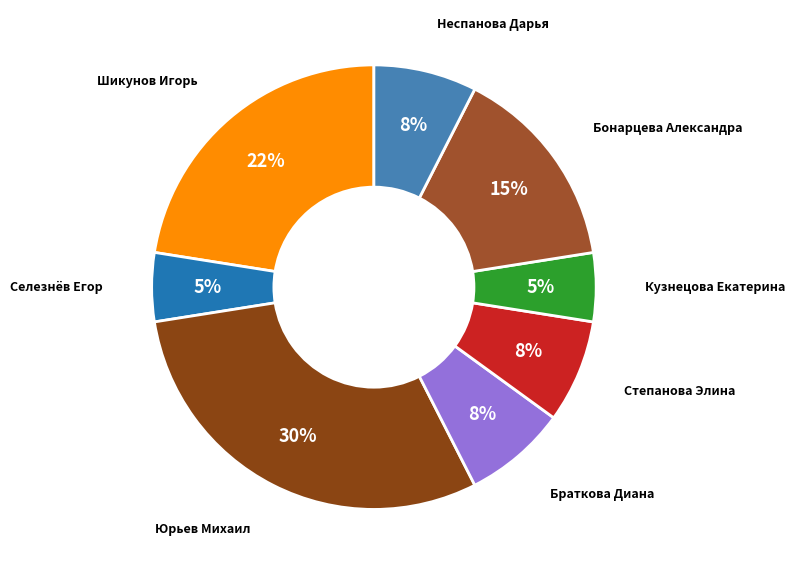

How many slices are in this pie chart?

8